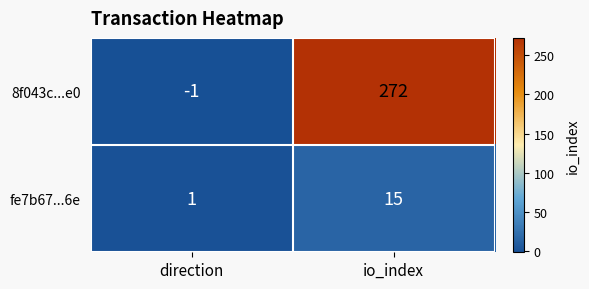

True or false: fe7b67...6e has a value of 0 at direction.

False